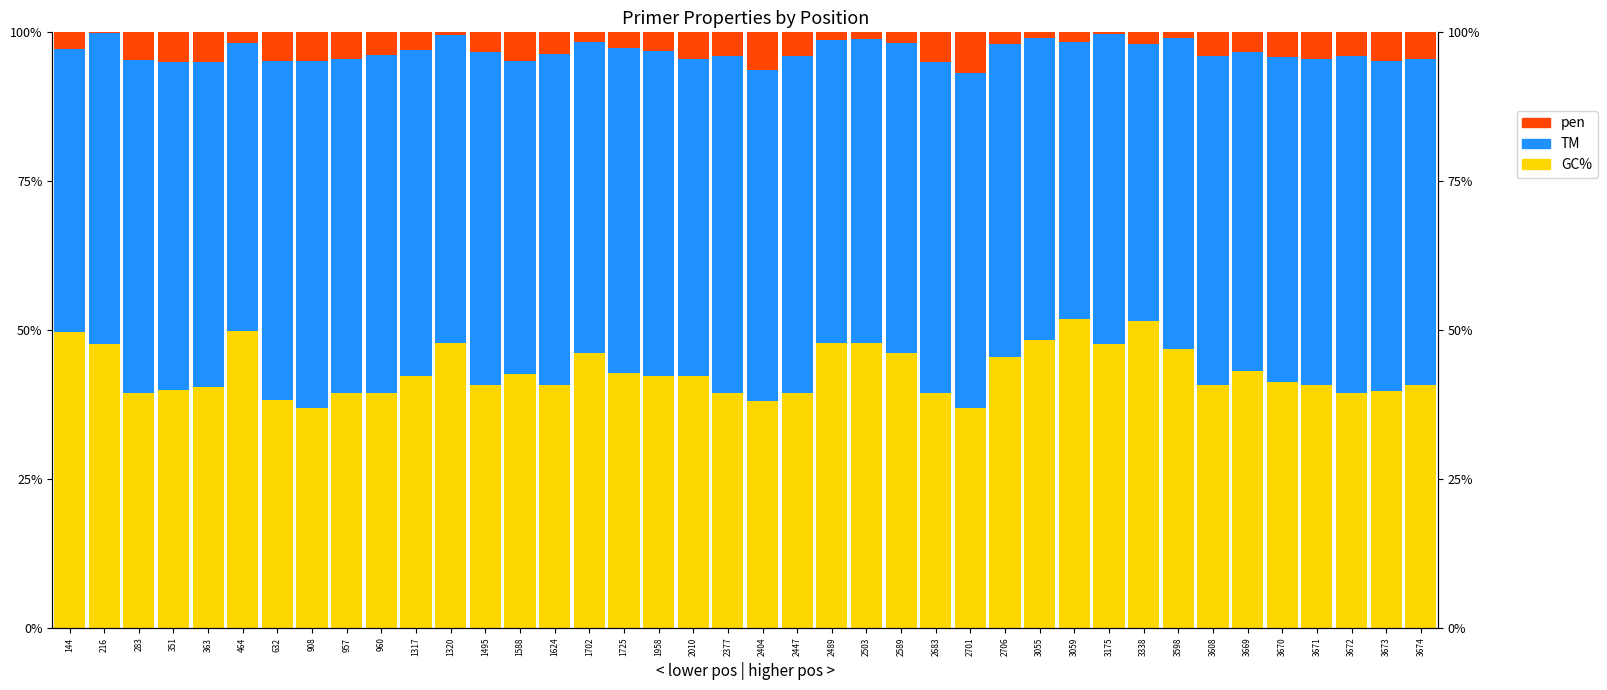

Reading left to right, extract all data points from this chart.

GC%: 0.5	0.5	0.4	0.4	0.4	0.5	0.4	0.4	0.4	0.4	0.4	0.5	0.4	0.4	0.4	0.5	0.4	0.4	0.4	0.4	0.4	0.4	0.5	0.5	0.5	0.4	0.4	0.5	0.5	0.5	0.5	0.5	0.5	0.4	0.4	0.4	0.4	0.4	0.4	0.4
TM: 0.5	0.5	0.6	0.5	0.5	0.5	0.6	0.6	0.6	0.6	0.5	0.5	0.6	0.5	0.6	0.5	0.5	0.5	0.5	0.6	0.6	0.6	0.5	0.5	0.5	0.6	0.6	0.5	0.5	0.5	0.5	0.5	0.5	0.6	0.5	0.5	0.5	0.6	0.6	0.5
pen: 0.0	0.0	0.0	0.1	0.0	0.0	0.0	0.0	0.0	0.0	0.0	0.0	0.0	0.0	0.0	0.0	0.0	0.0	0.0	0.0	0.1	0.0	0.0	0.0	0.0	0.0	0.1	0.0	0.0	0.0	0.0	0.0	0.0	0.0	0.0	0.0	0.0	0.0	0.0	0.0